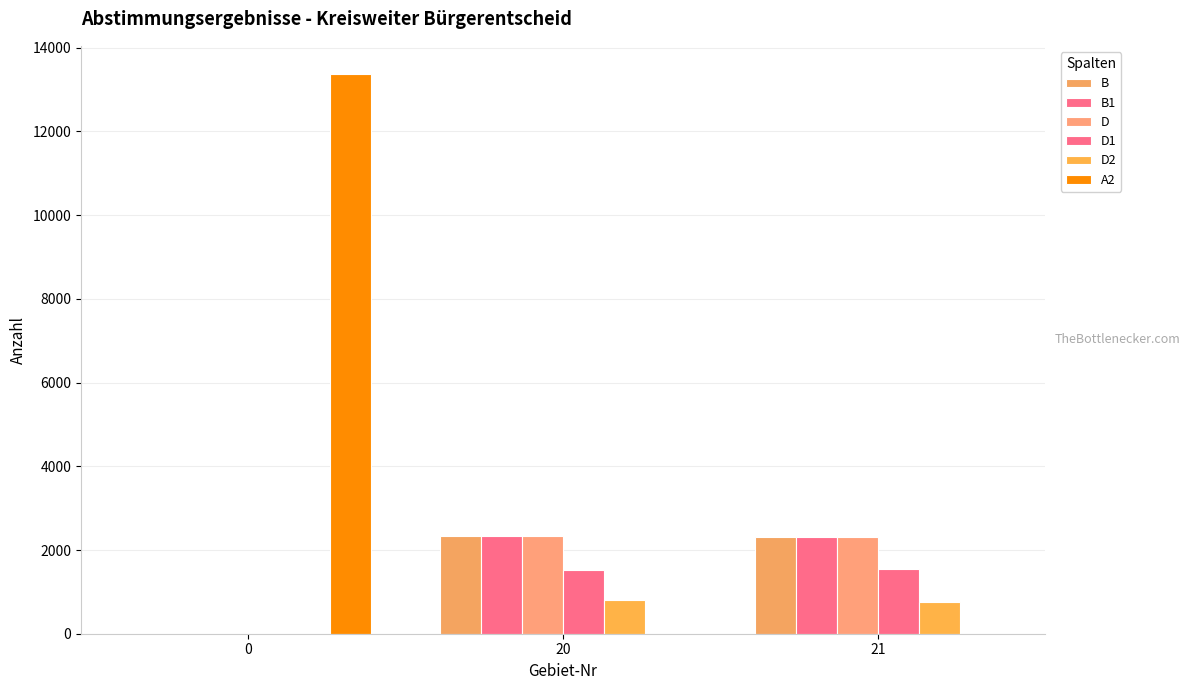

How many values in D2 are above zero?

2